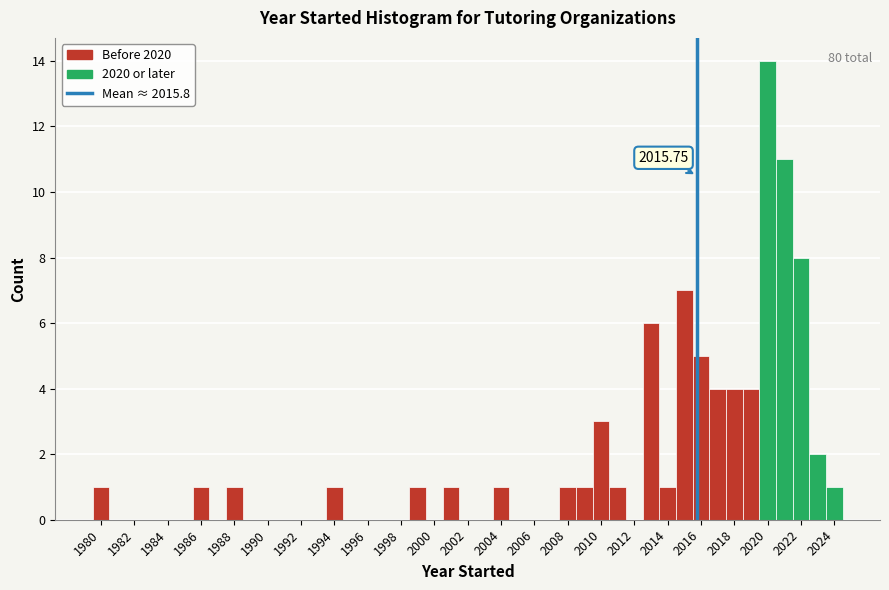

Over which range of the x-axis is the bar tallest?

2019.5 to 2020.5